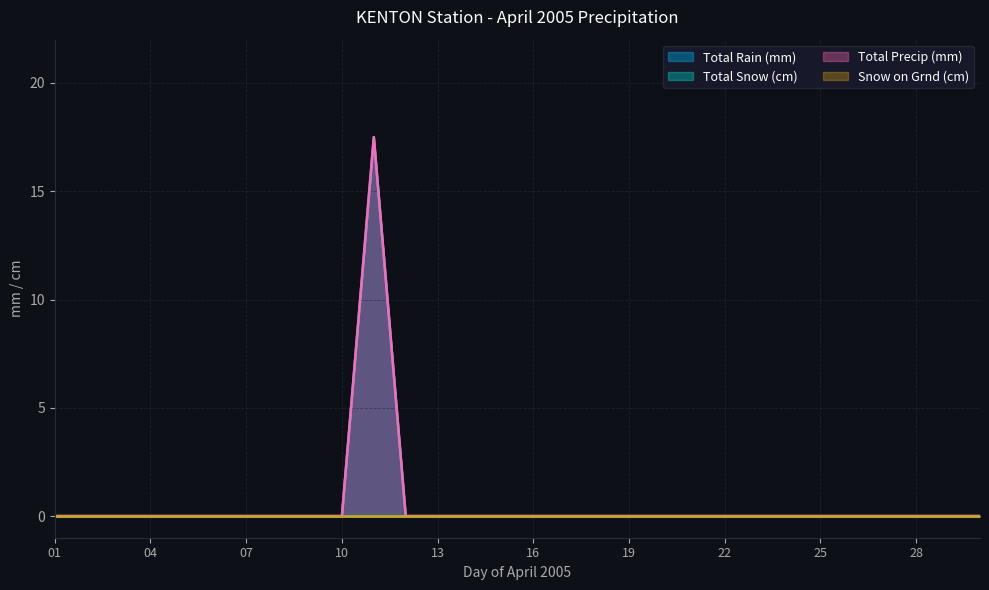

Does the chart display data point markers on the line(s)?

No